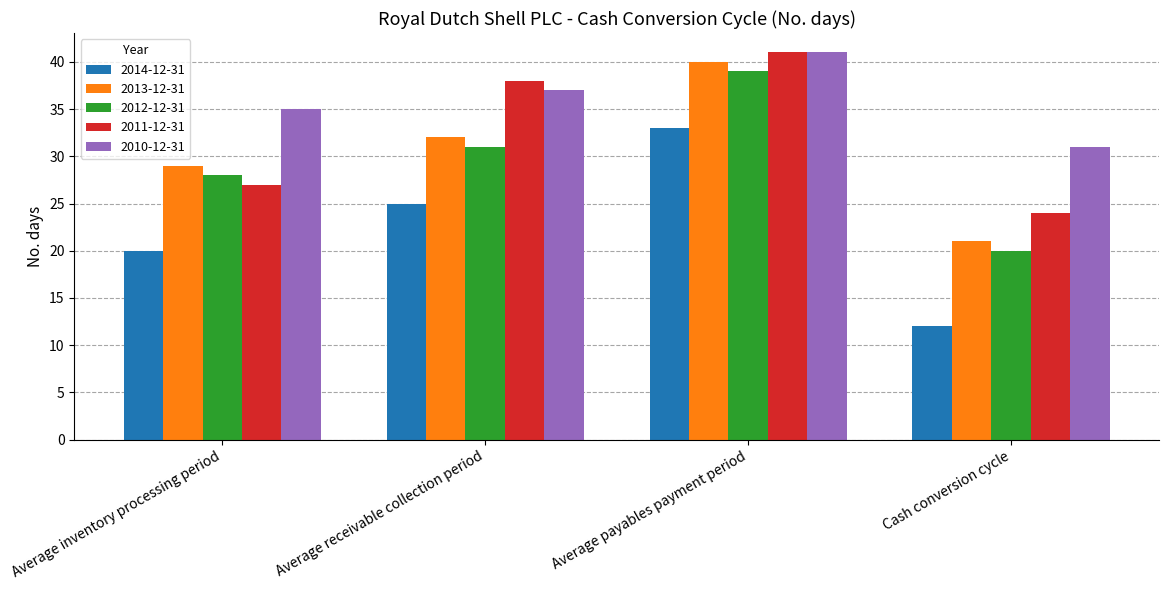

What is the label of the 2nd bar from the right?

Average payables payment period